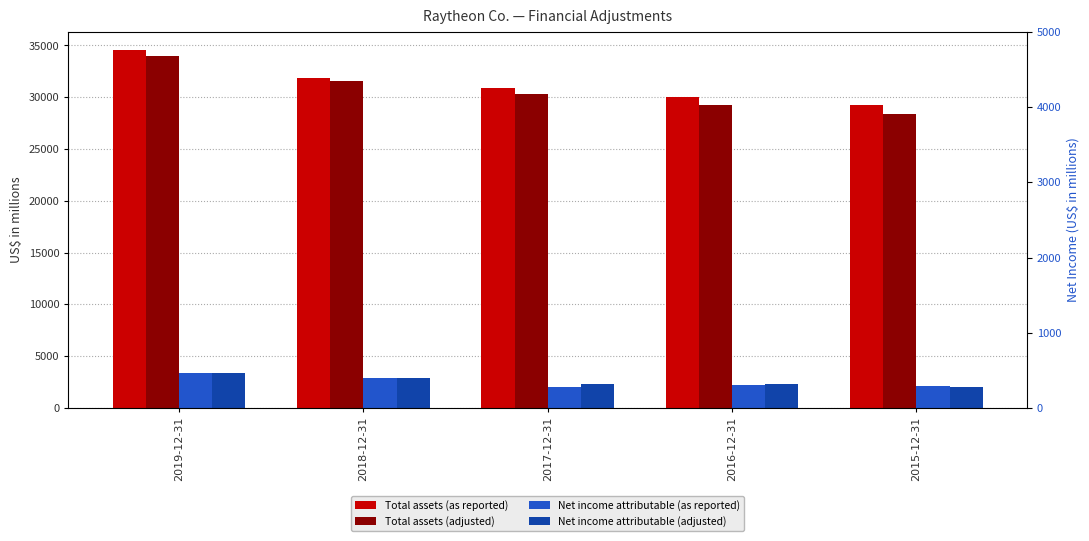

Count the number of data series in this chart.

4